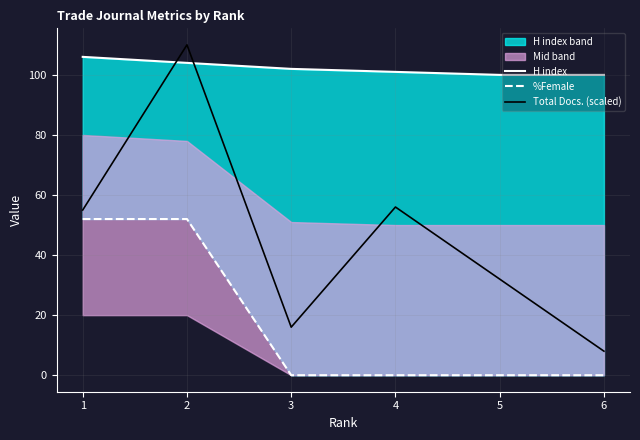

At how many categories does at least one series exceed 102?

2